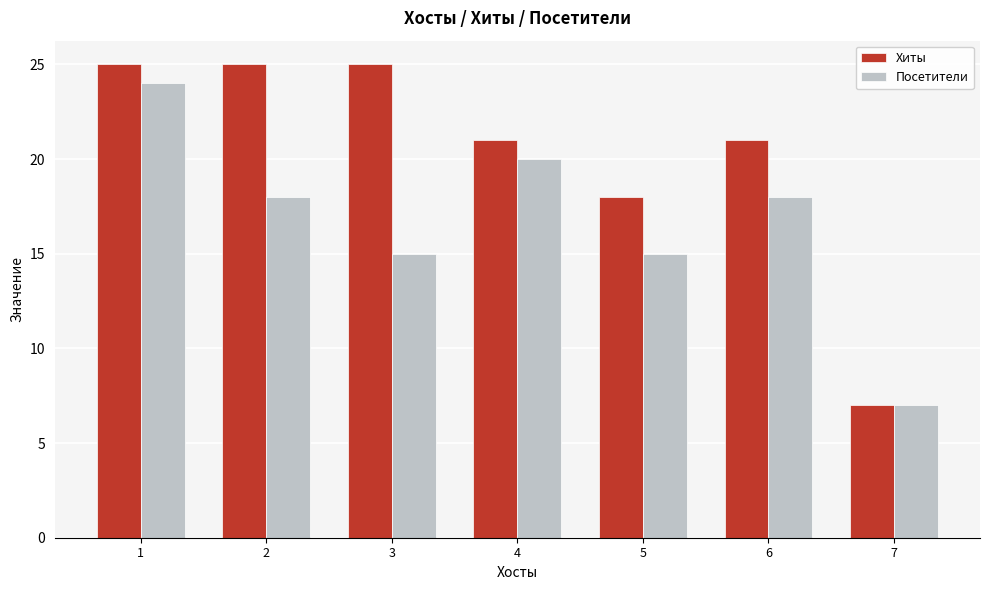

Reading left to right, extract all data points from this chart.

Хиты: 1=25	2=25	3=25	4=21	5=18	6=21	7=7
Посетители: 1=24	2=18	3=15	4=20	5=15	6=18	7=7